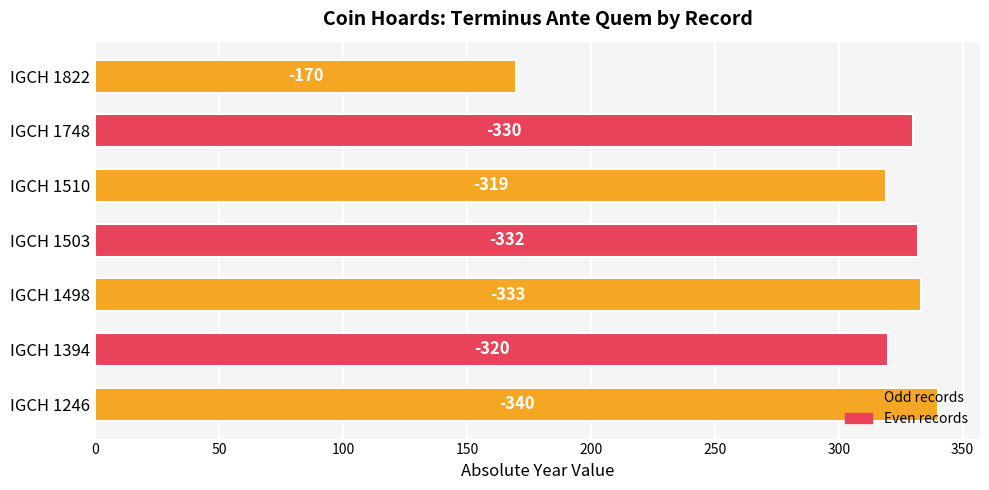

Are the bars horizontal?

Yes